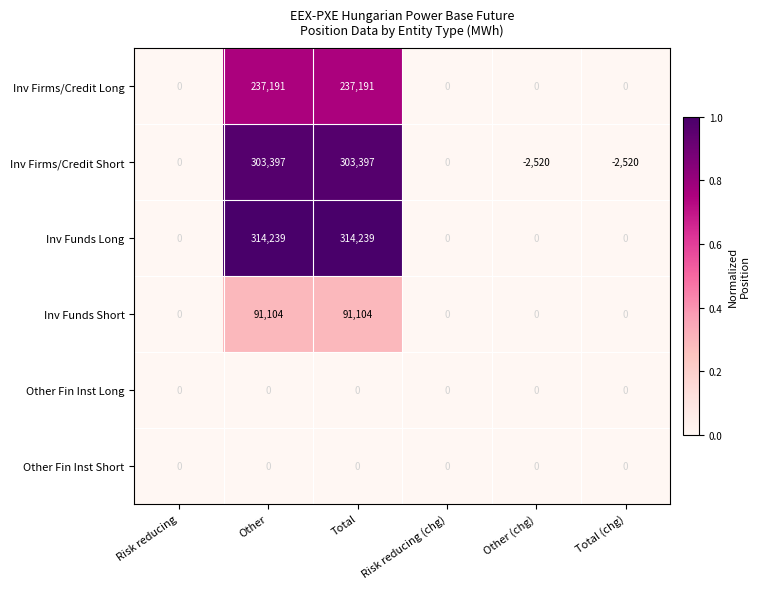

Which series changed the most between Risk reducing and Other?

Inv Funds Long